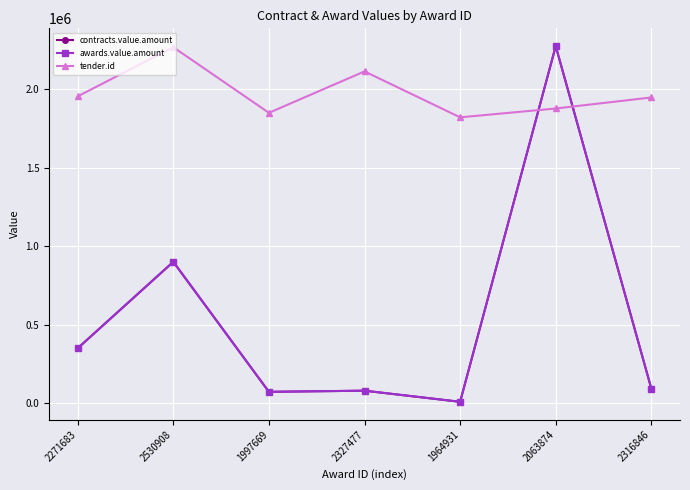

Does the chart have visible grid lines?

Yes